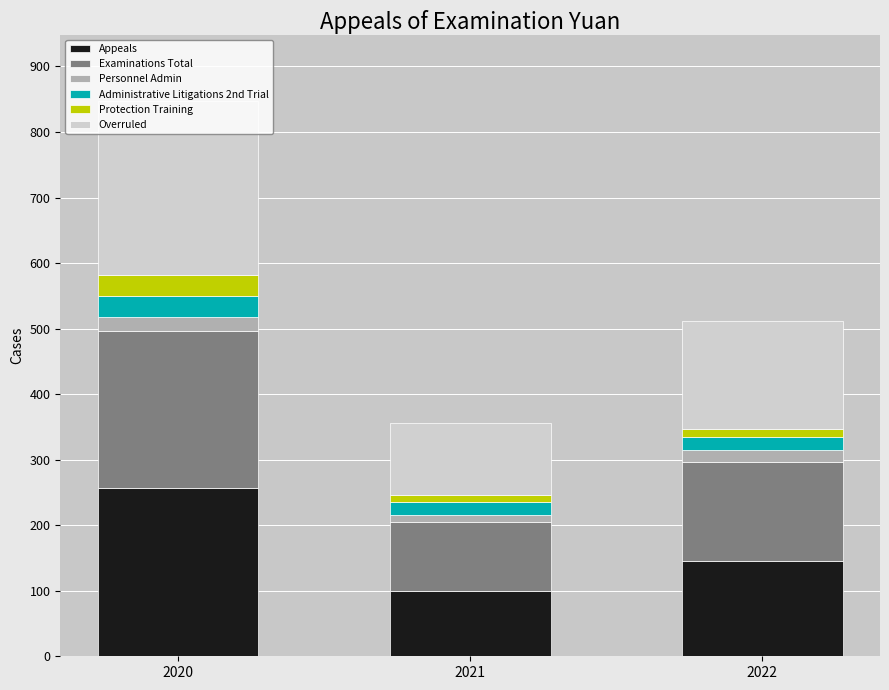

Which category has the highest value in the Appeals series?

2020